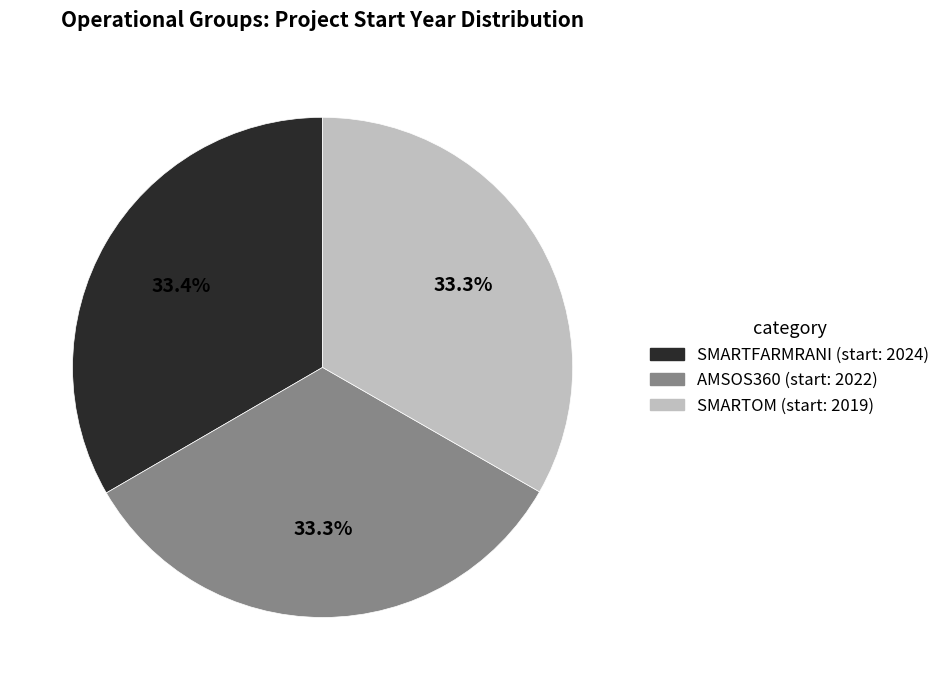

How many slices are in this pie chart?

3